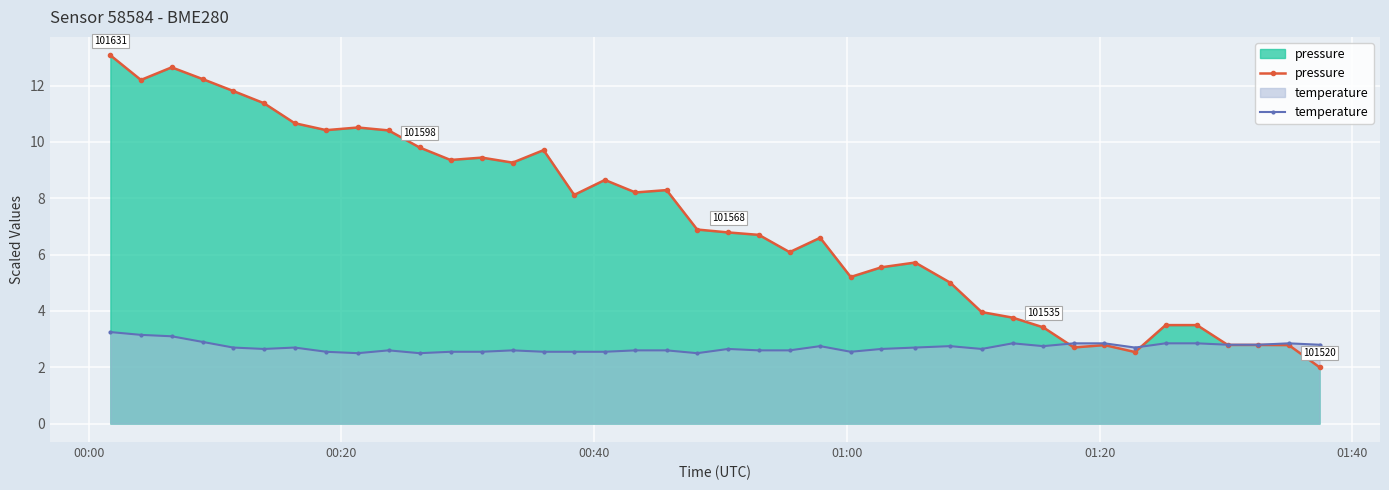

What is the minimum value shown in the chart?

2.0